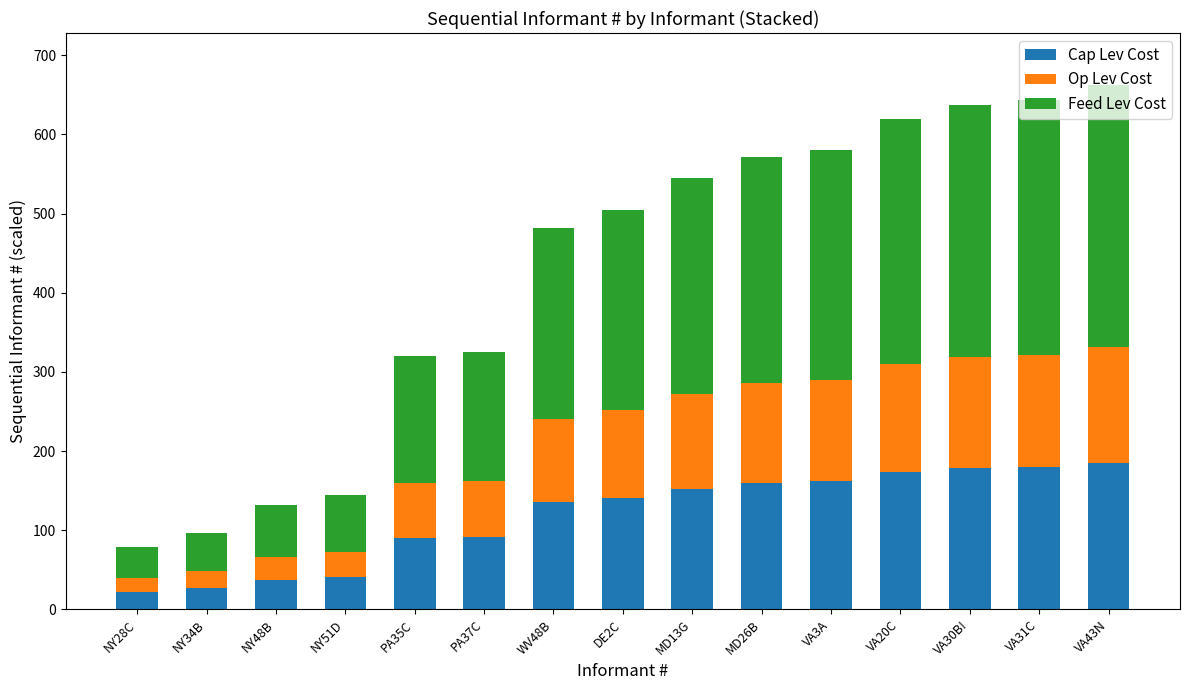

What is the lowest value of the Cap Lev Cost series?

22.1